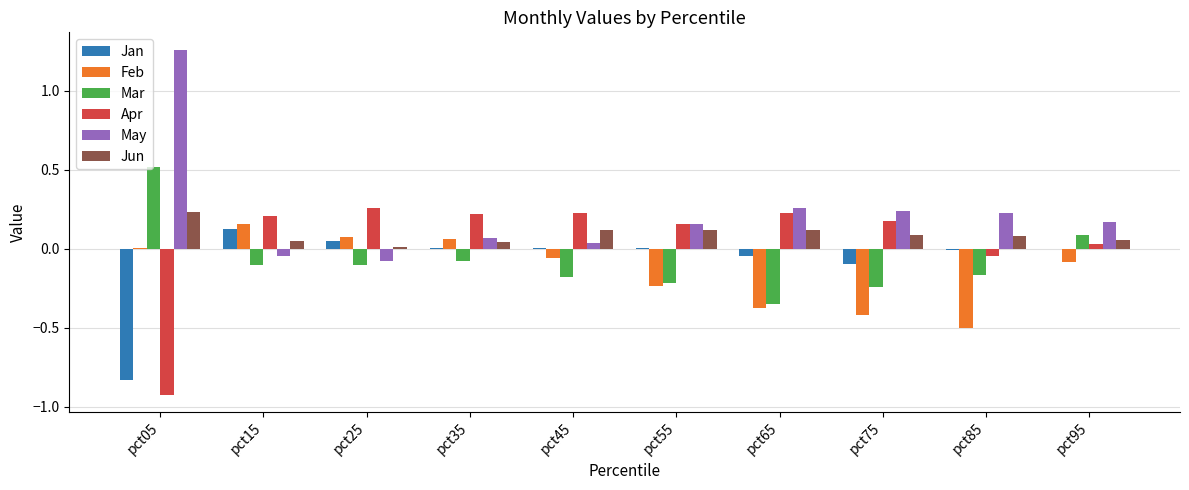

Which series has the largest total across all categories?

May